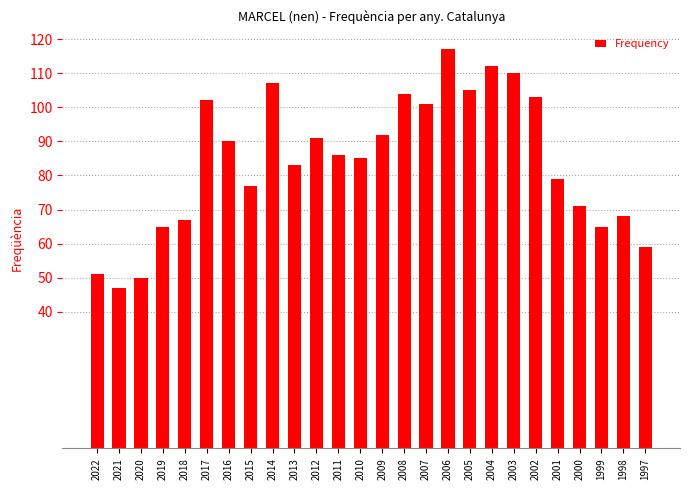

Between 2019 and 1998, which is larger?

1998